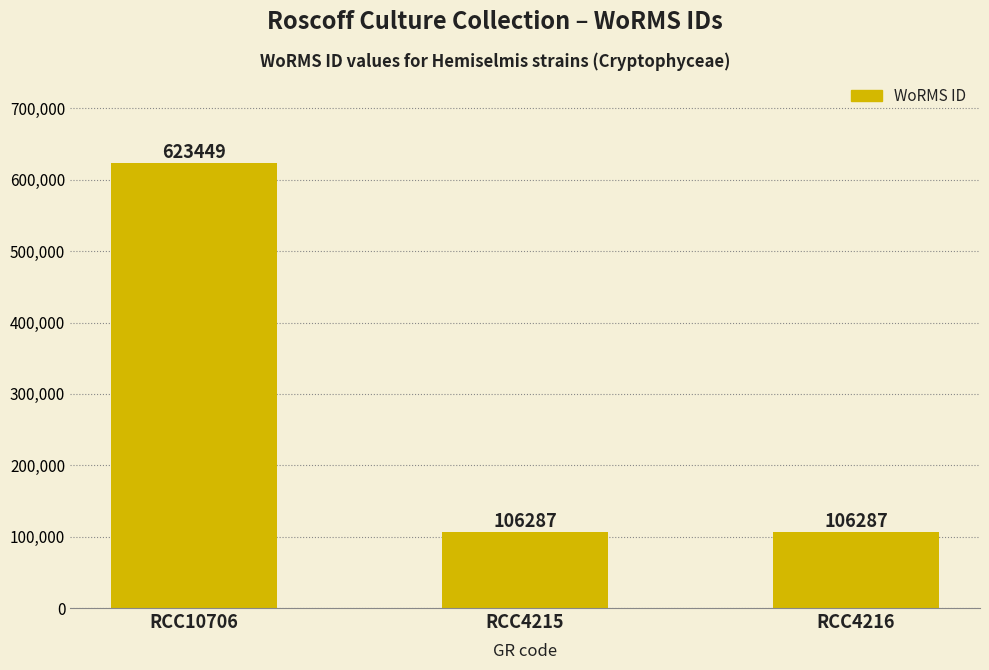

What is the change in value from RCC10706 to RCC4216?

-517162